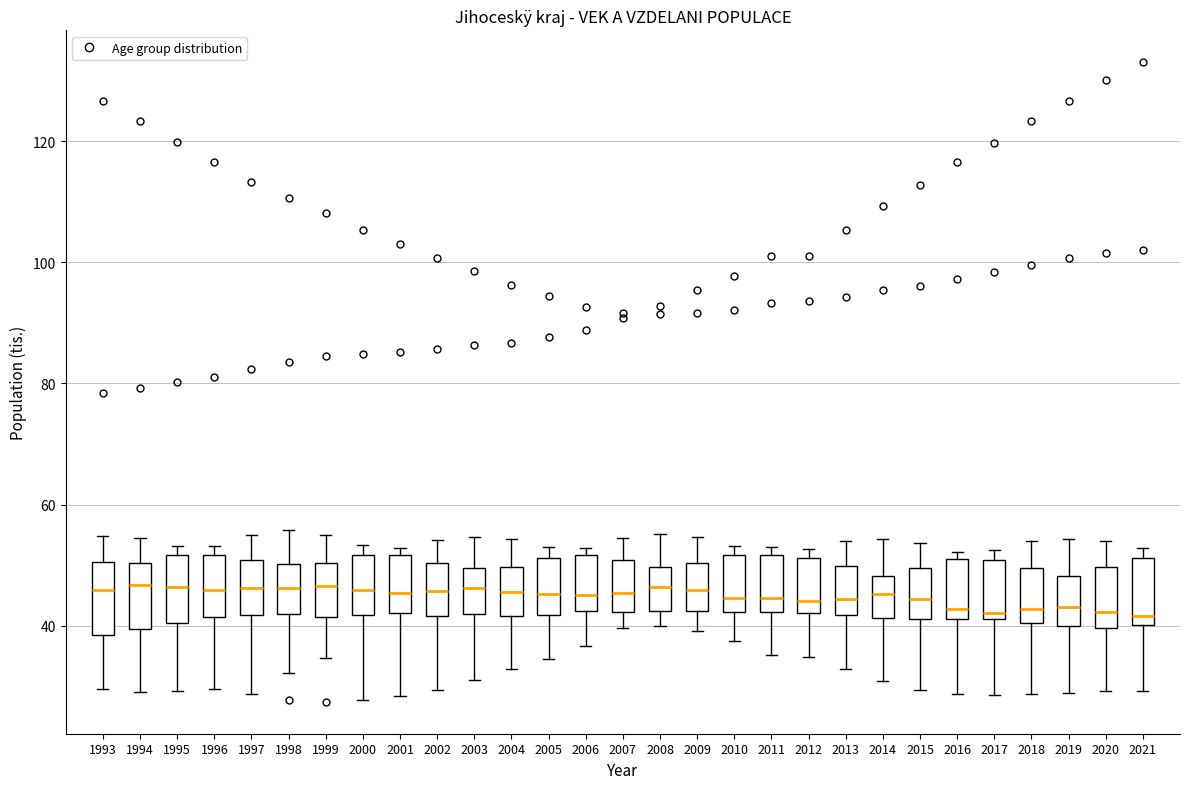

Reading left to right, read every box against the y-axis: the position of its median line, the range the box covers, and the ends of its whiskers. The values are not printed on the chart, so give them approximately, as read against the axis.

1993: median 46, box 38 to 50, whiskers 30 to 54
1994: median 46, box 40 to 50, whiskers 30 to 54
1995: median 46, box 40 to 52, whiskers 30 to 54
1996: median 46, box 42 to 52, whiskers 30 to 54
1997: median 46, box 42 to 50, whiskers 28 to 54
1998: median 46, box 42 to 50, whiskers 32 to 56
1999: median 46, box 42 to 50, whiskers 34 to 56
2000: median 46, box 42 to 52, whiskers 28 to 54
2001: median 46, box 42 to 52, whiskers 28 to 52 (just above the box's upper edge)
2002: median 46, box 42 to 50, whiskers 30 to 54
2003: median 46, box 42 to 50, whiskers 32 to 54
2004: median 46, box 42 to 50, whiskers 32 to 54
2005: median 46, box 42 to 52, whiskers 34 to 52 (just above the box's upper edge)
2006: median 46, box 42 to 52, whiskers 36 to 52 (just above the box's upper edge)
2007: median 46, box 42 to 50, whiskers 40 to 54
2008: median 46, box 42 to 50, whiskers 40 to 56
2009: median 46, box 42 to 50, whiskers 40 to 54
2010: median 44, box 42 to 52, whiskers 38 to 54
2011: median 44, box 42 to 52, whiskers 36 to 54
2012: median 44, box 42 to 52, whiskers 34 to 52 (just above the box's upper edge)
2013: median 44, box 42 to 50, whiskers 32 to 54
2014: median 46, box 42 to 48, whiskers 30 to 54
2015: median 44, box 42 to 50, whiskers 30 to 54
2016: median 42 (just above the box's lower edge), box 42 to 50, whiskers 28 to 52
2017: median 42 (just above the box's lower edge), box 42 to 50, whiskers 28 to 52
2018: median 42, box 40 to 50, whiskers 28 to 54
2019: median 44, box 40 to 48, whiskers 28 to 54
2020: median 42, box 40 to 50, whiskers 30 to 54
2021: median 42, box 40 to 52, whiskers 30 to 52 (just above the box's upper edge)